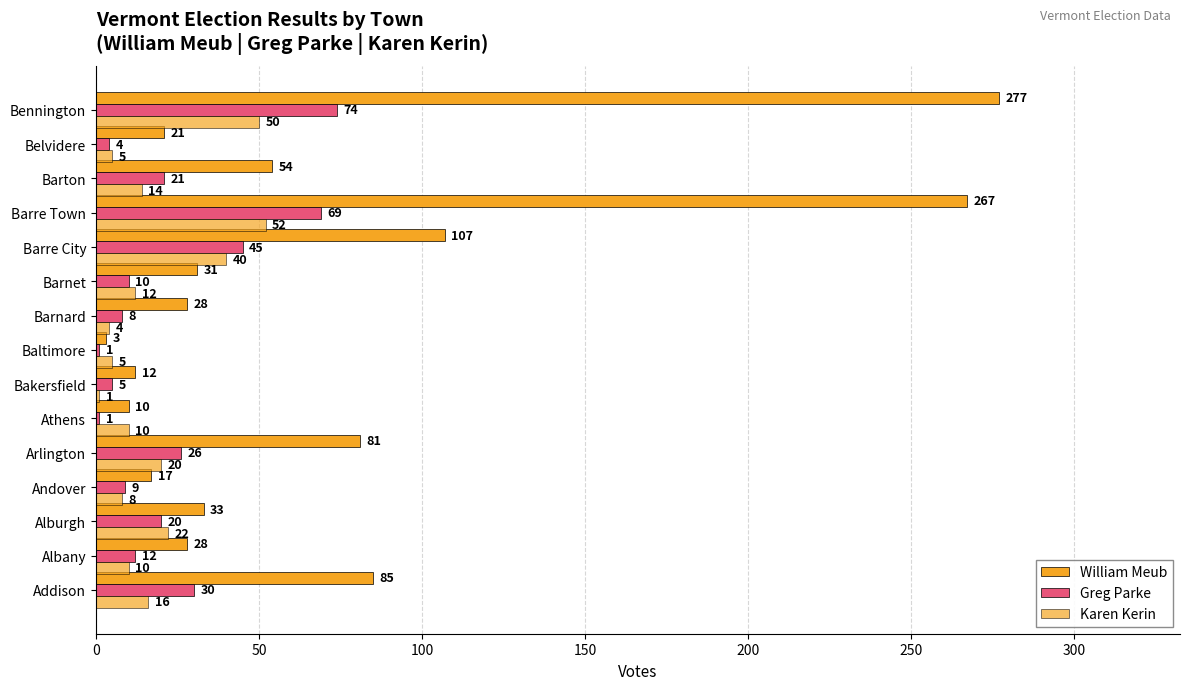

Reading left to right, what are all the values shown in this chart?

William Meub: 85	28	33	17	81	10	12	3	28	31	107	267	54	21	277
Greg Parke: 30	12	20	9	26	1	5	1	8	10	45	69	21	4	74
Karen Kerin: 16	10	22	8	20	10	1	5	4	12	40	52	14	5	50